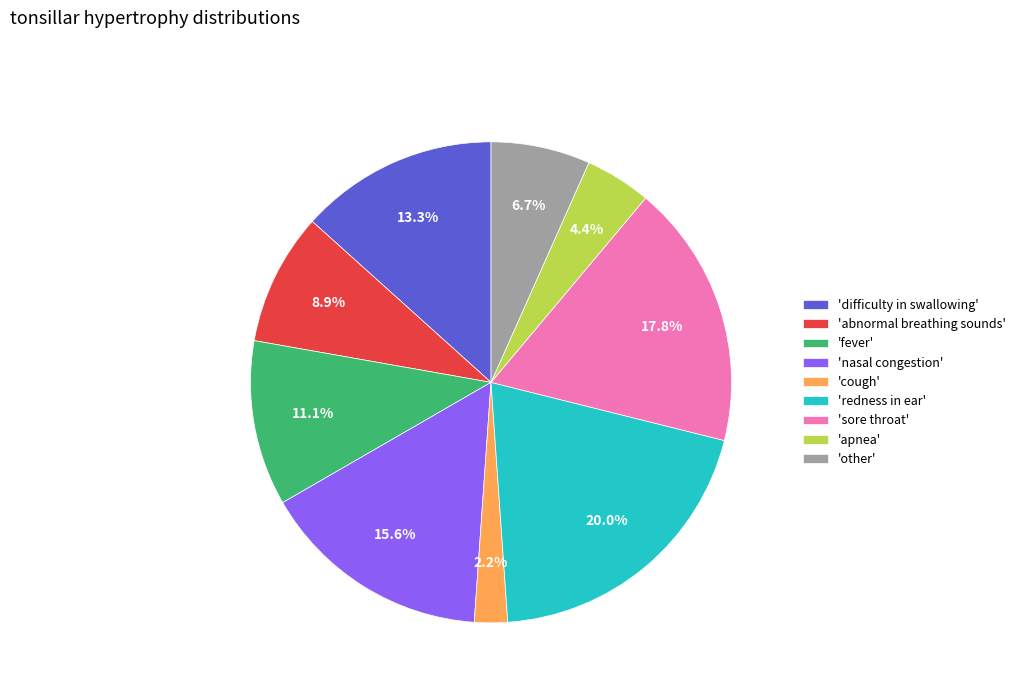

Count the number of slices in the pie.

9